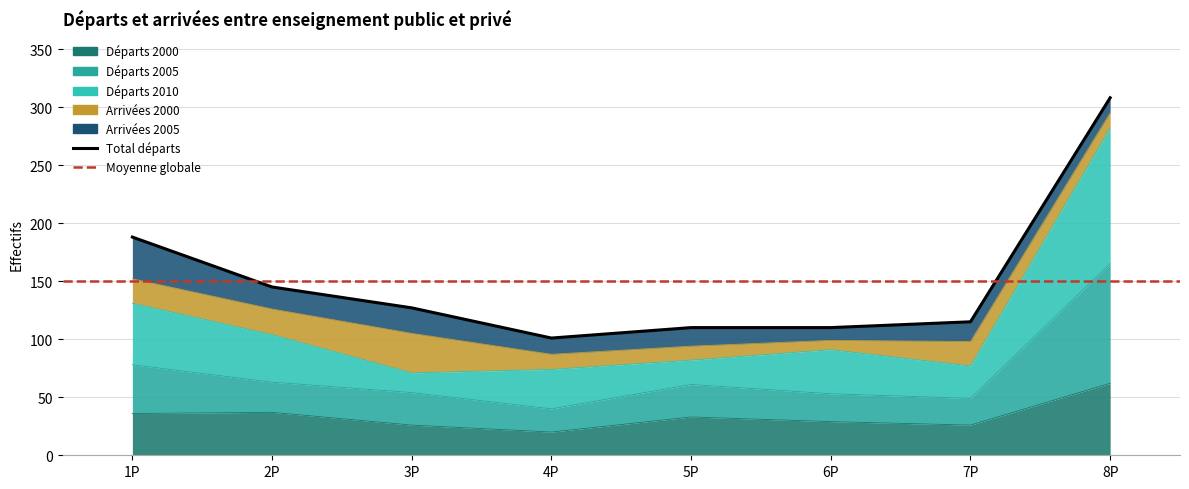

At which label does Départs 2005 first exceed 61?

1P